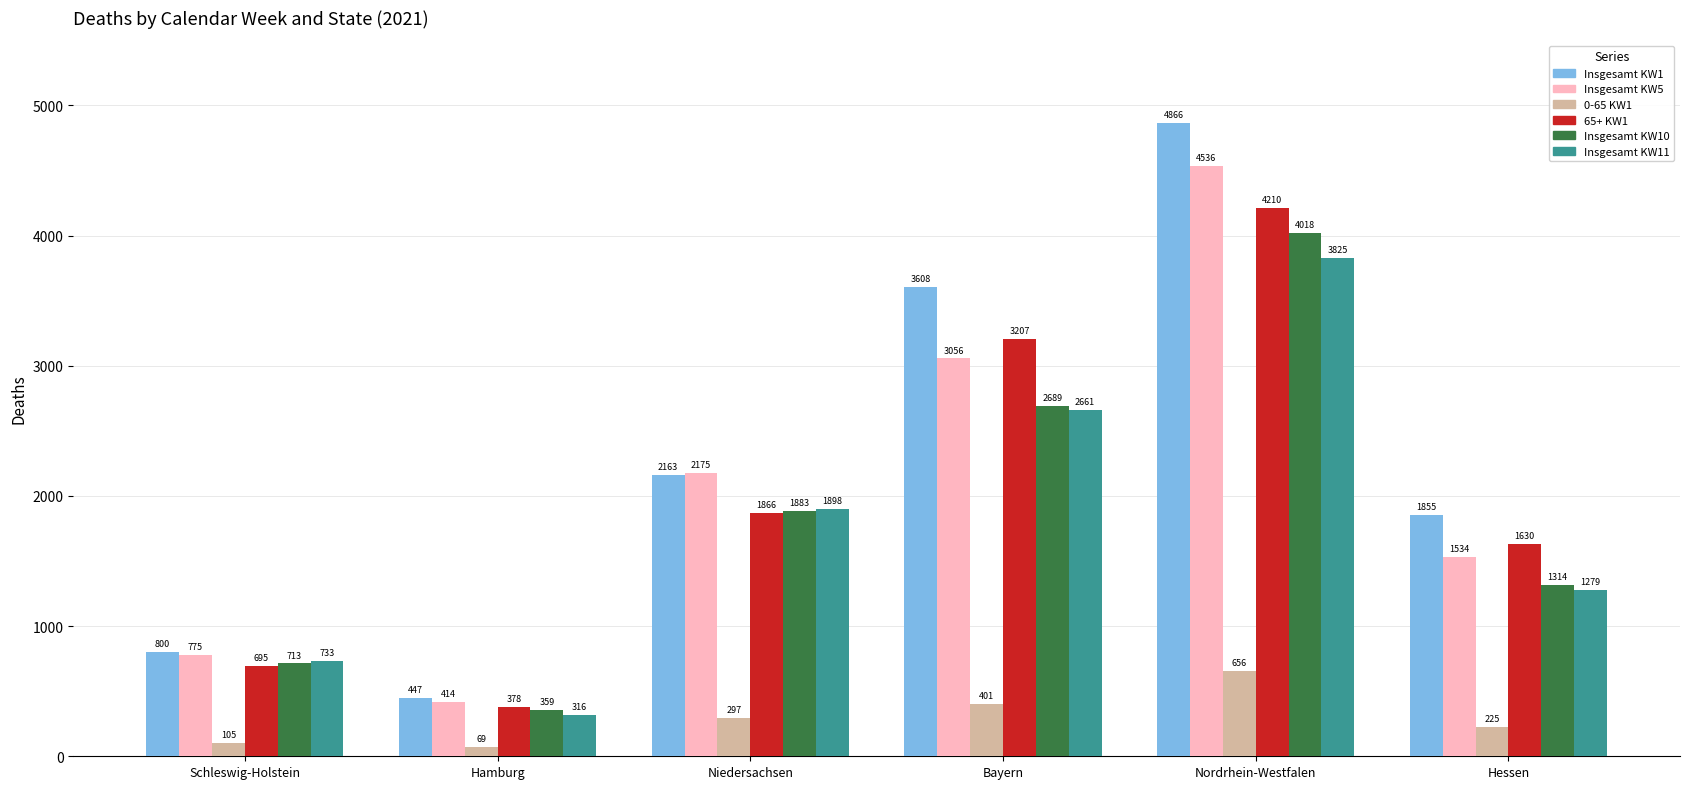

Is the value of Insgesamt KW5 at Hessen greater than the value of 65+ KW1 at Hessen?

No